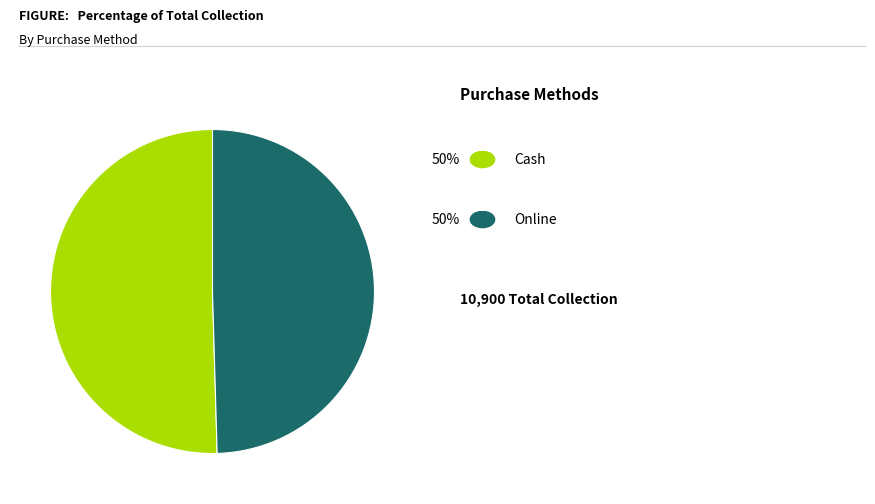

Does any single category account for the majority?

Yes